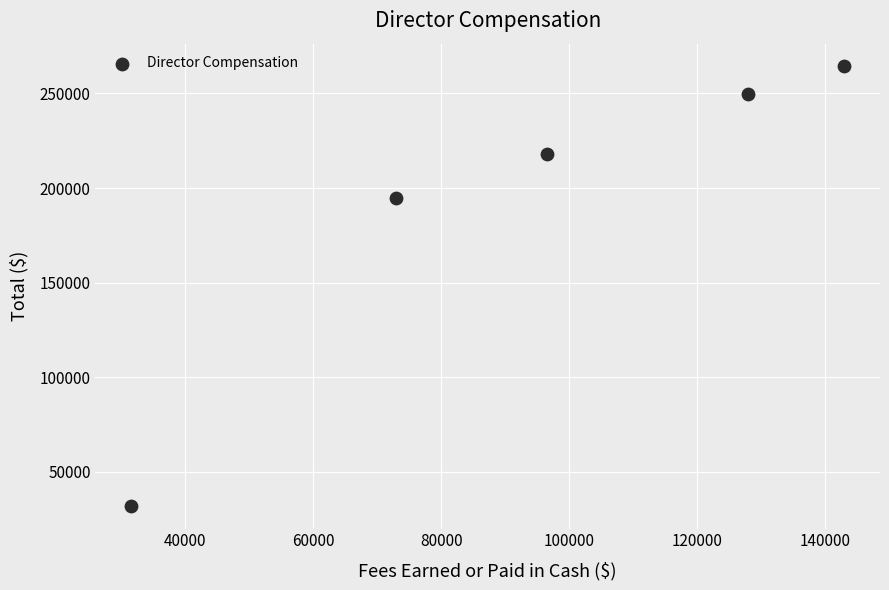

What Y value in the scatter plot is closest to 148112?

194700